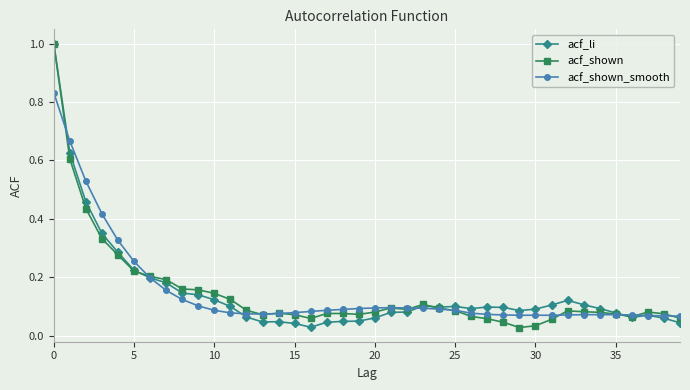

What is the greatest value displayed?

1.0